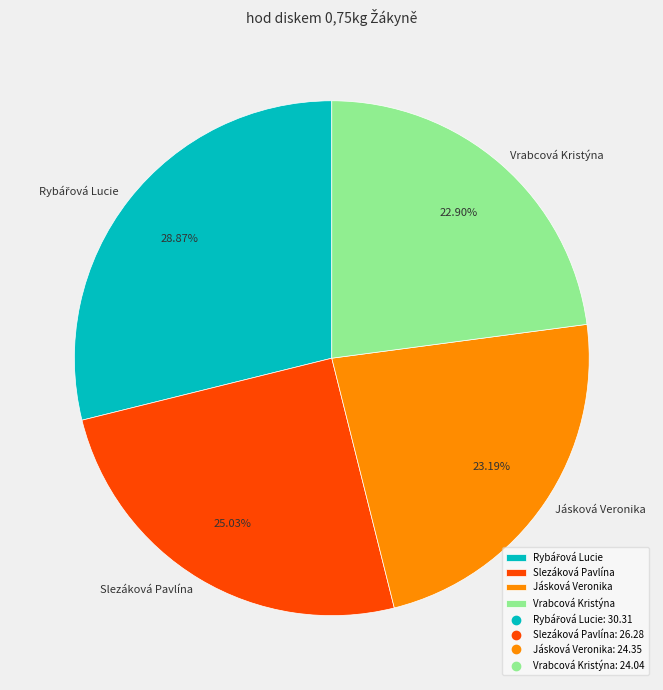

Count the number of slices in the pie.

4